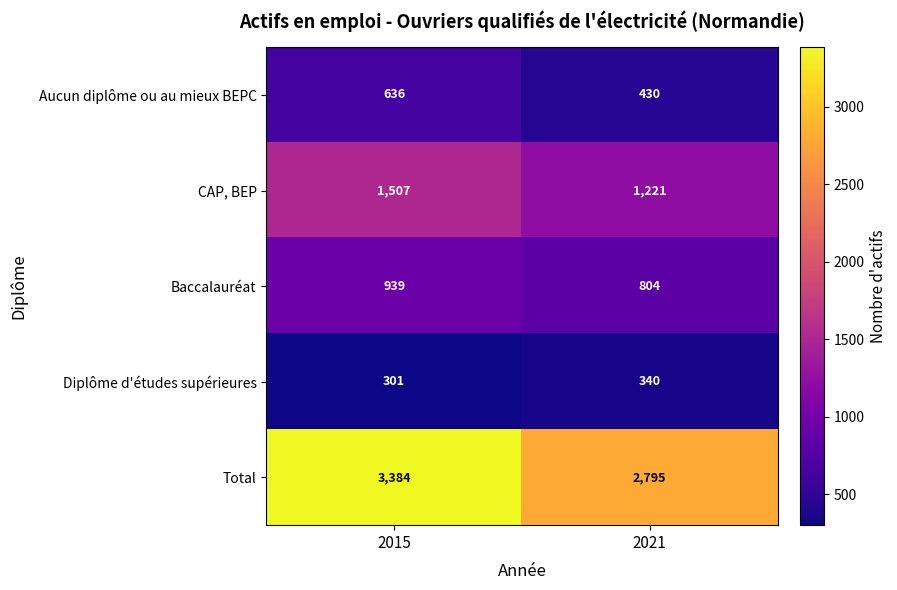

At which category is the sum across all series the highest?

2015